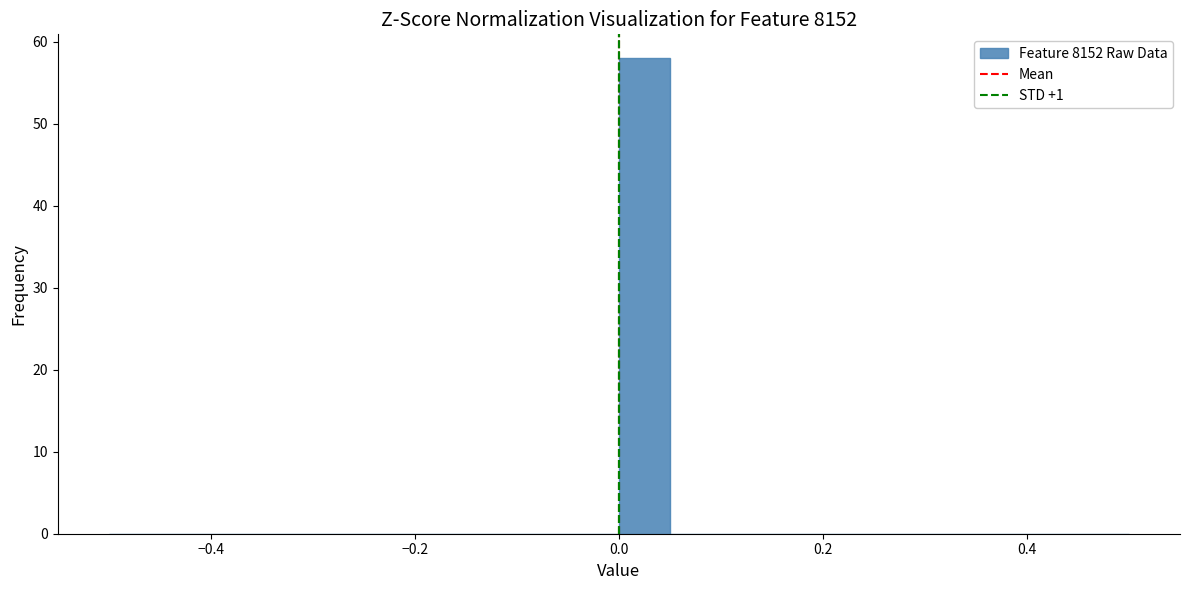

Around what value on the x-axis is the tallest bar? Give the approximate position of its centre, as read against the axis.

0.02